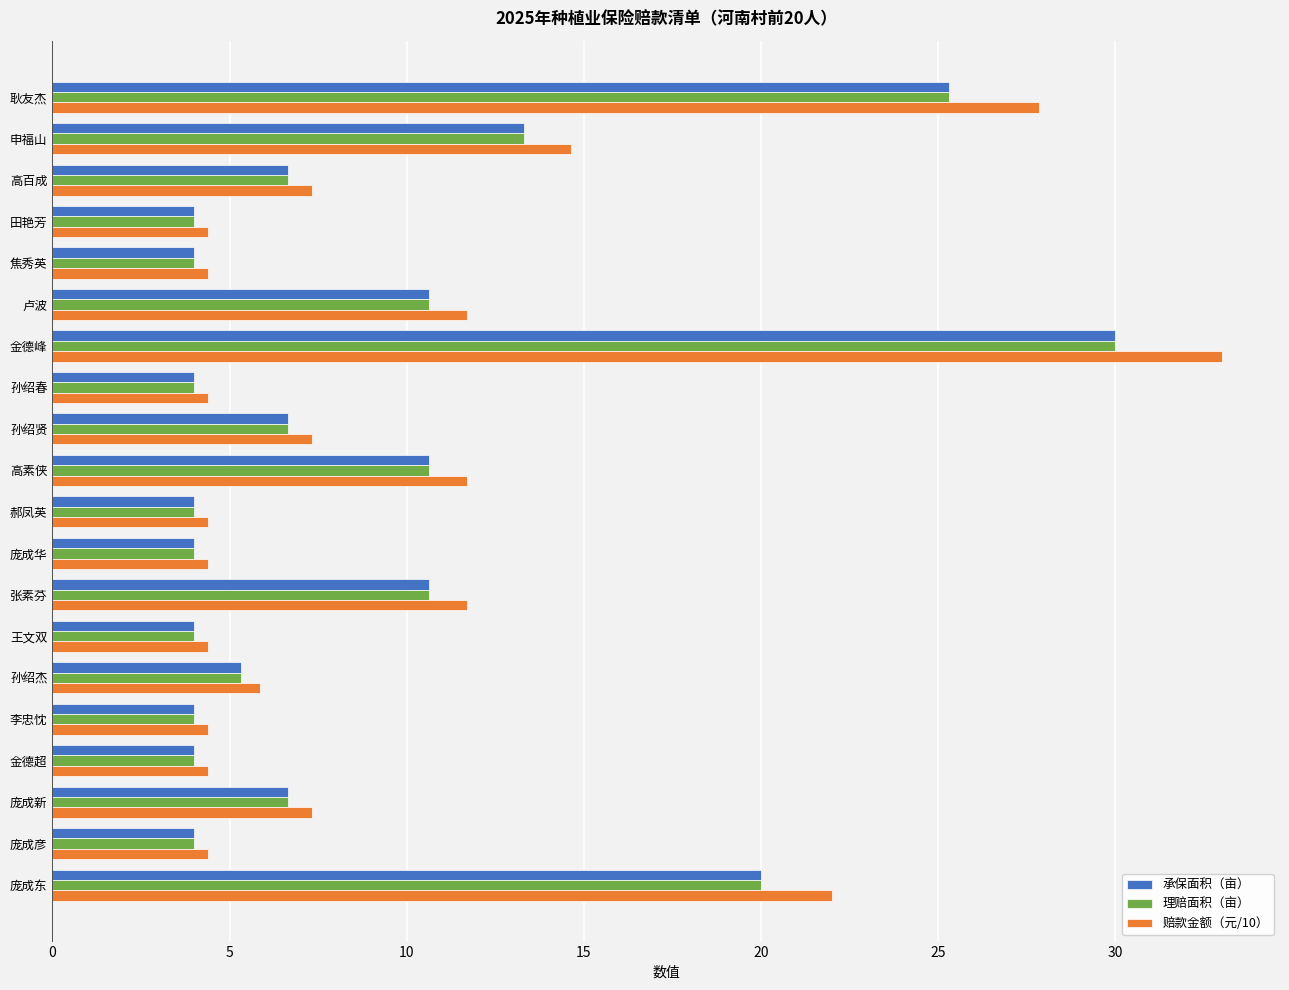

At which category does the chart reach its peak across all series?

金德峰